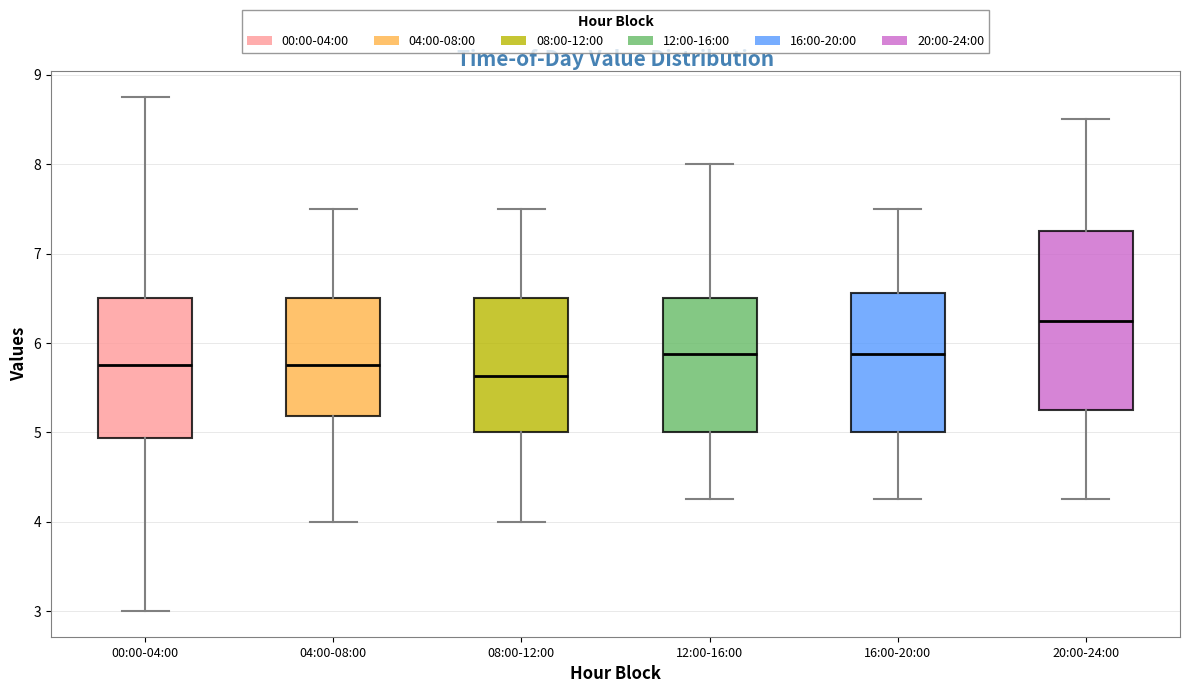

Reading left to right, read every box against the y-axis: the position of its median line, the range the box covers, and the ends of its whiskers. The values are not printed on the chart, so give them approximately, as read against the axis.

00:00-04:00: median 5.8, box 4.9 to 6.5, whiskers 3.0 to 8.8
04:00-08:00: median 5.8, box 5.2 to 6.5, whiskers 4.0 to 7.5
08:00-12:00: median 5.6, box 5.0 to 6.5, whiskers 4.0 to 7.5
12:00-16:00: median 5.9, box 5.0 to 6.5, whiskers 4.3 to 8.0
16:00-20:00: median 5.9, box 5.0 to 6.6, whiskers 4.3 to 7.5
20:00-24:00: median 6.3, box 5.3 to 7.3, whiskers 4.3 to 8.5